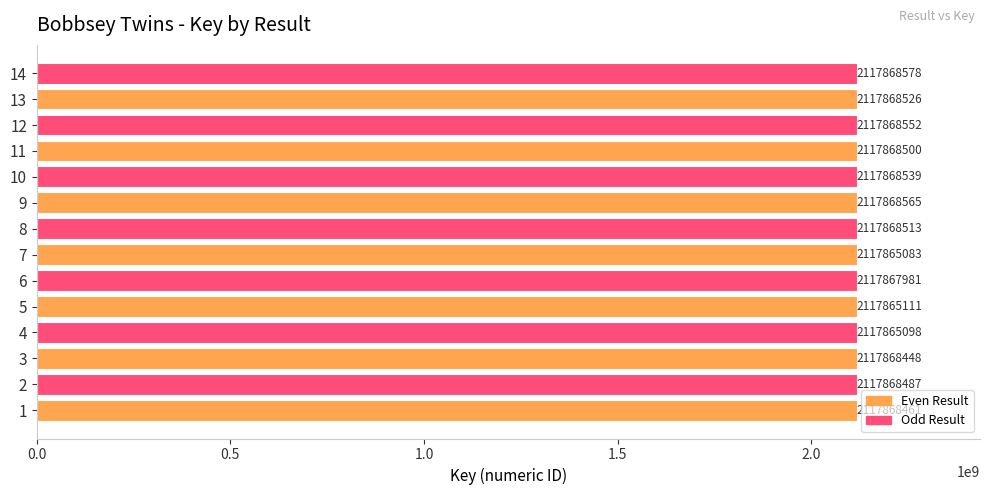

Rank the categories by value from highest to lowest.

14, 9, 12, 10, 13, 8, 11, 2, 1, 3, 6, 5, 4, 7